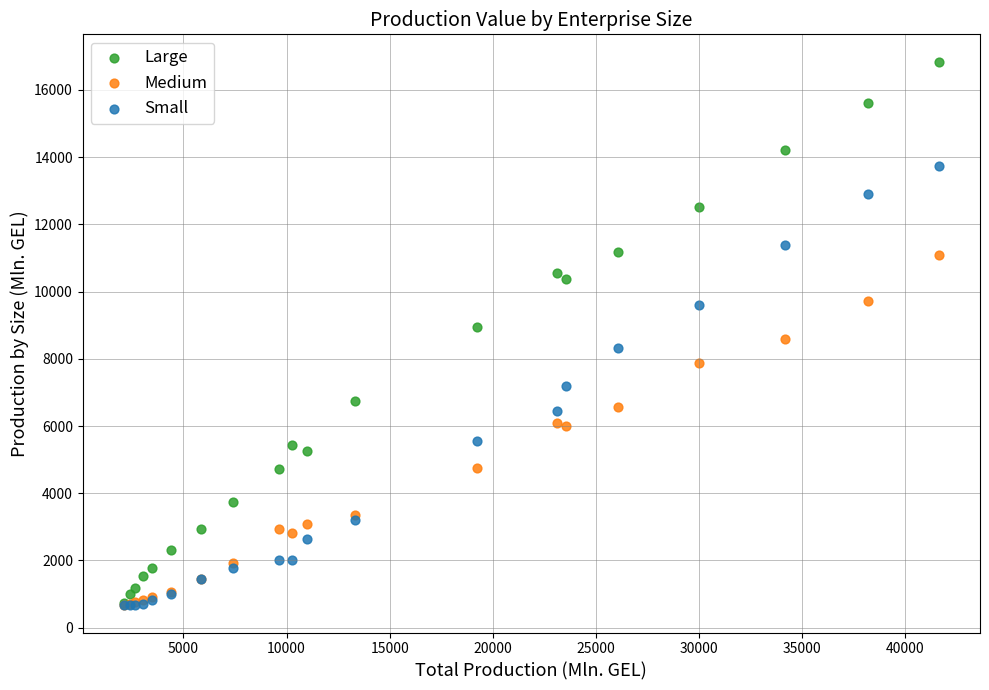

Which series reaches the maximum Y coordinate?

Large